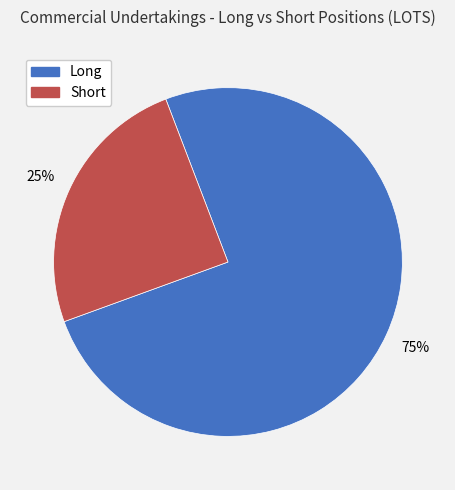

Rank the categories by value from lowest to highest.

Short, Long